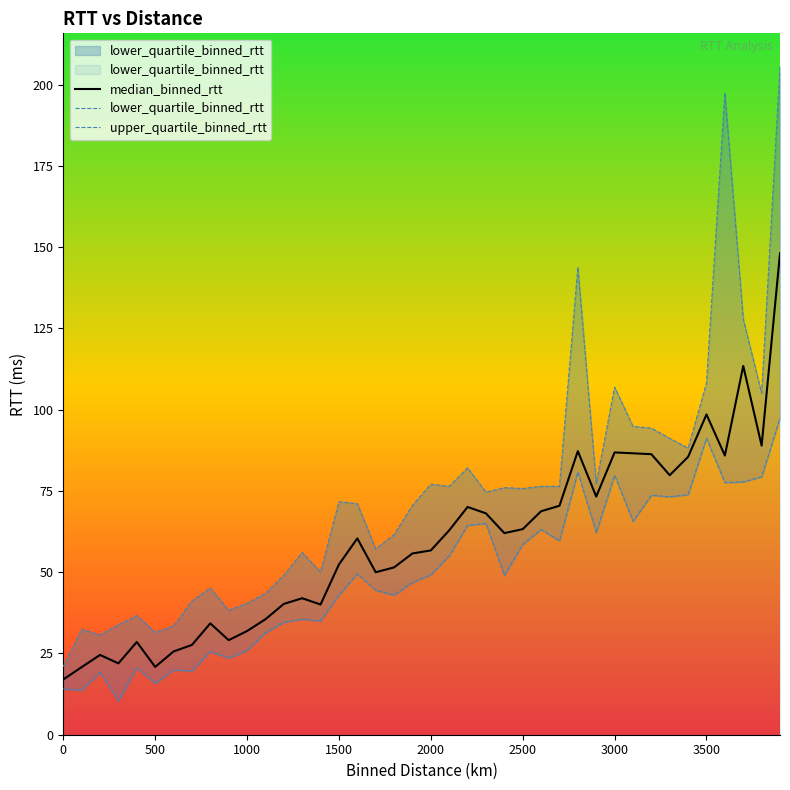

What is the average value of the upper_quartile_binned_rtt series?

74.3